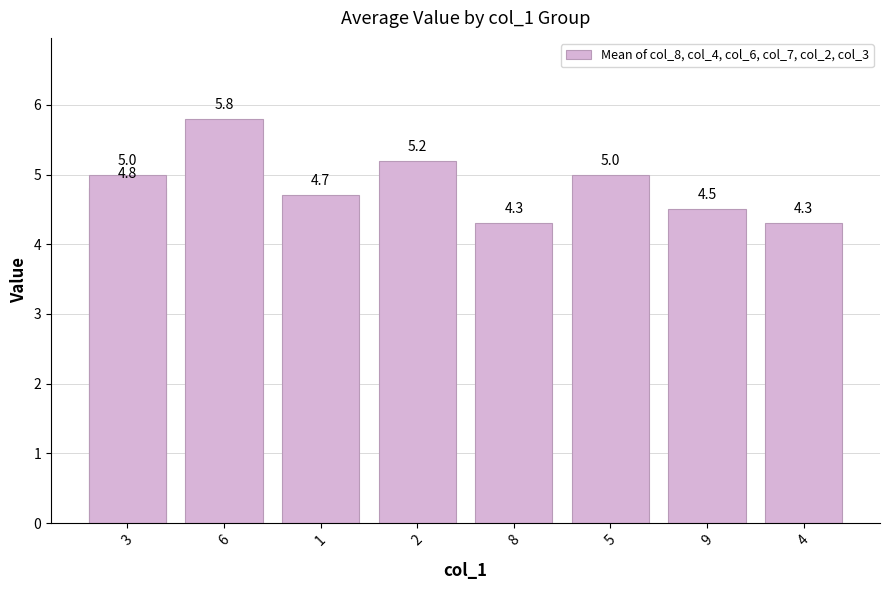

Is it true that the value at 2 is 6.9?

False